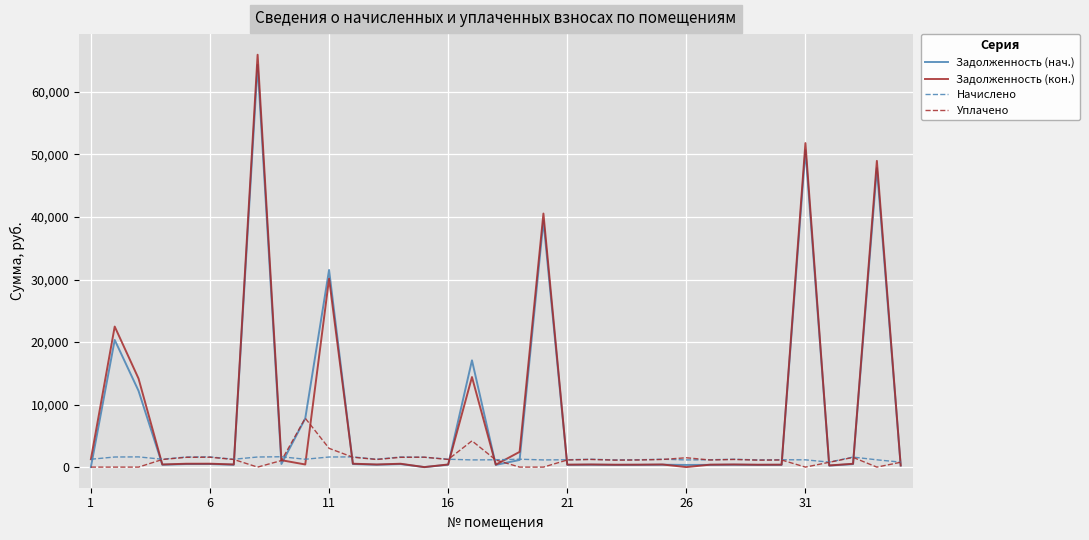

Which series has the largest range (max minus min)?

Задолженность (кон.)